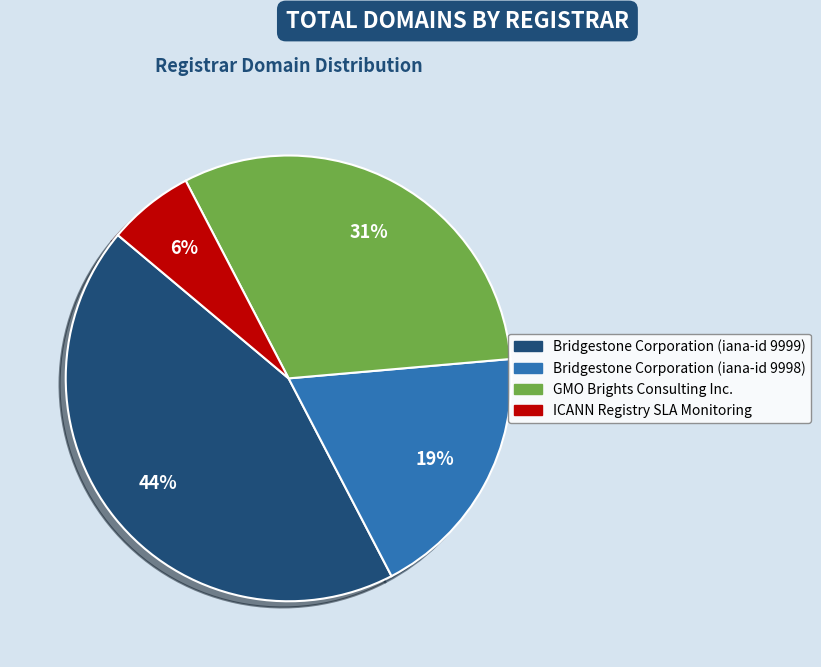

Which category has the biggest portion of the pie?

Bridgestone Corporation (iana-id 9999)